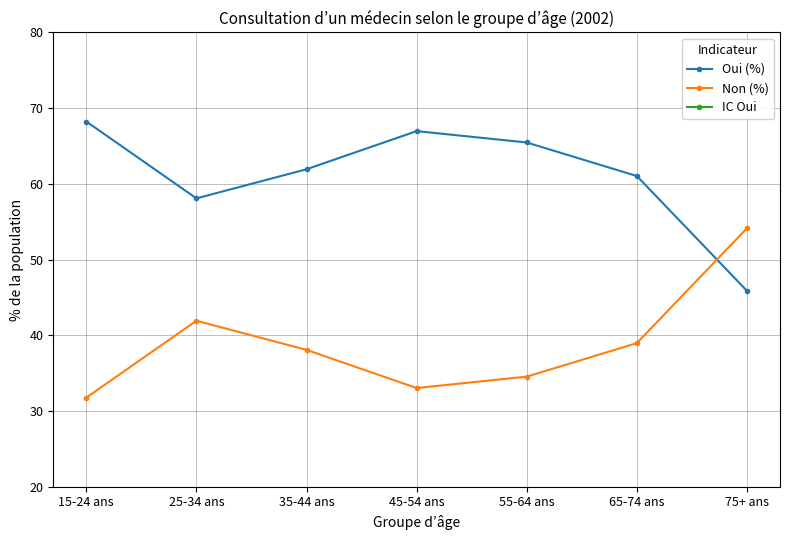

In IC Oui, how many points are higher than both neighbors (excluding endpoints)?

1